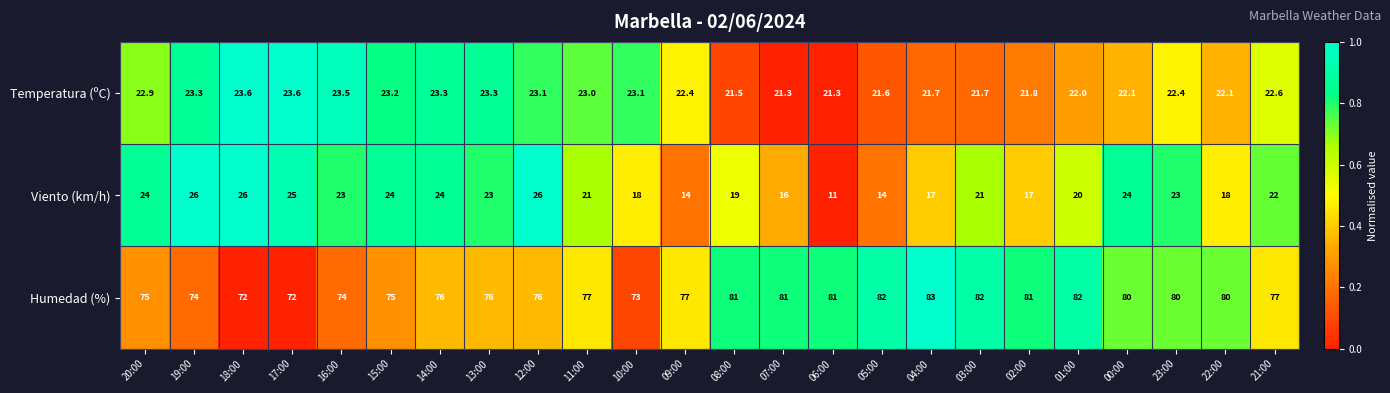

At which label does Temperatura (ºC) first exceed 22?

20:00